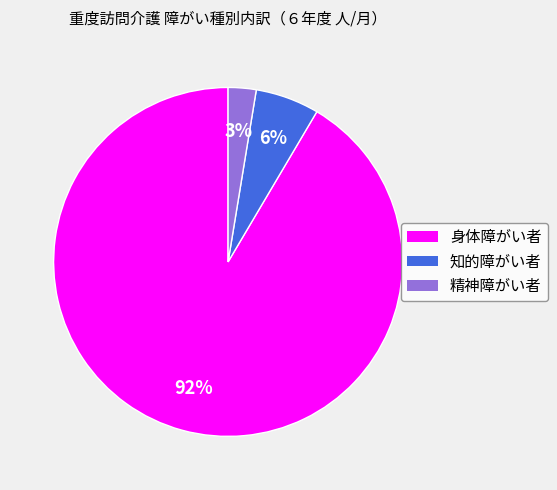

Rank the categories by value from highest to lowest.

身体障がい者, 知的障がい者, 精神障がい者